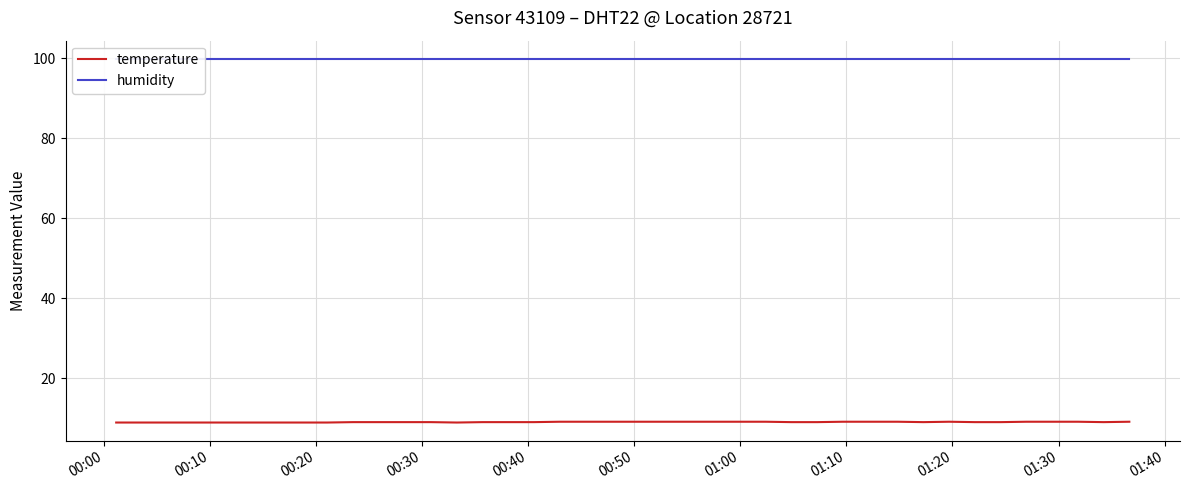

Rank the series by their average value, from highest to lowest.

humidity, temperature